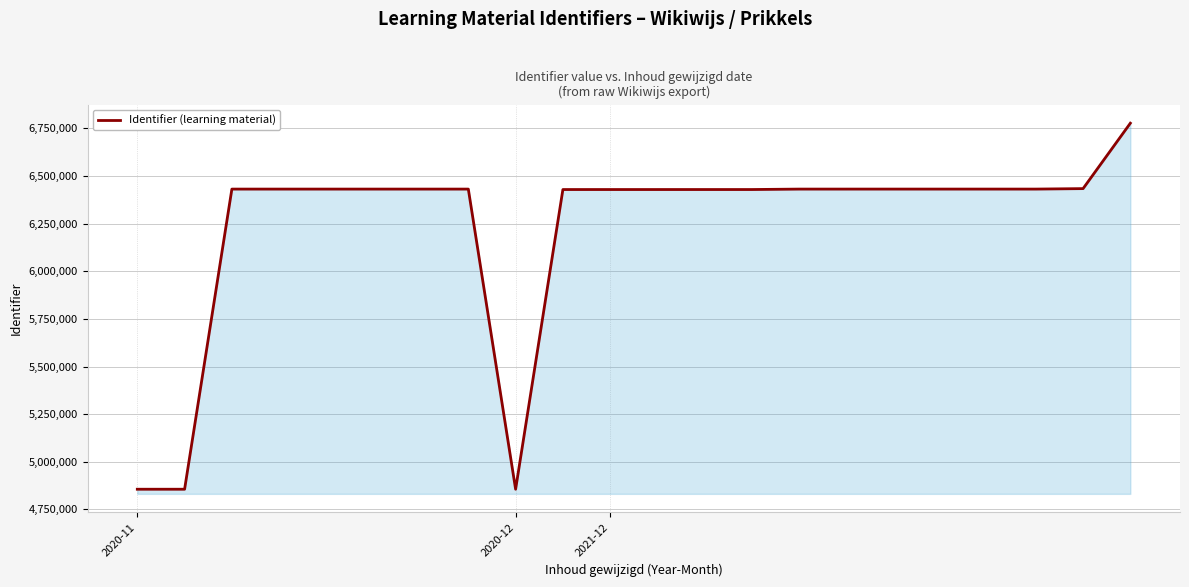

What is the difference between the maximum and minimum values?

1921212